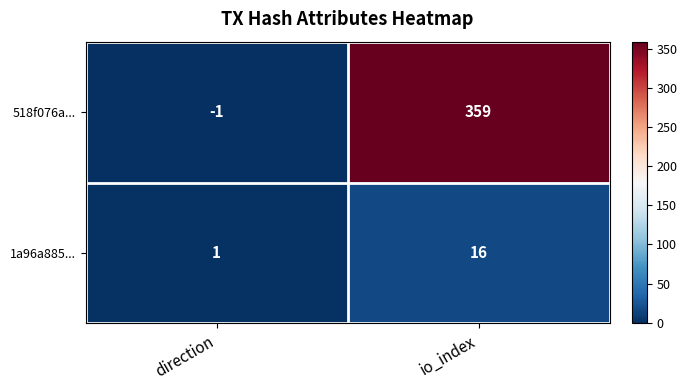

What is the difference between the 1a96a885... values at io_index and direction?

15